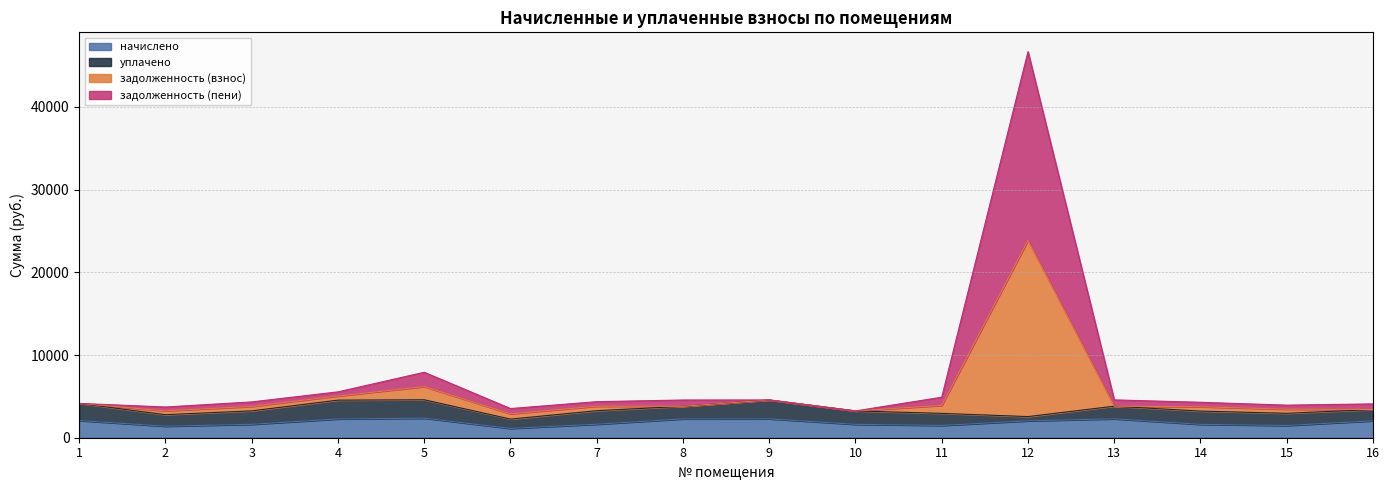

Which category has the highest value in the задолженность (пени) series?

12